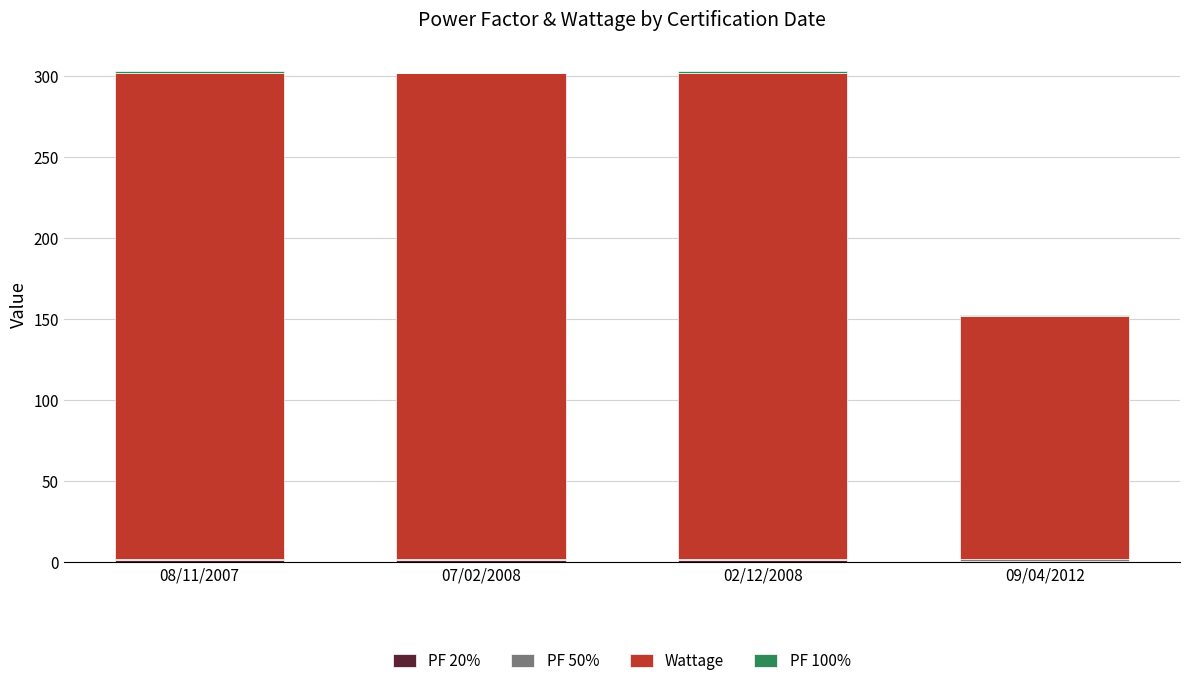

Count the number of categories in the chart.

4